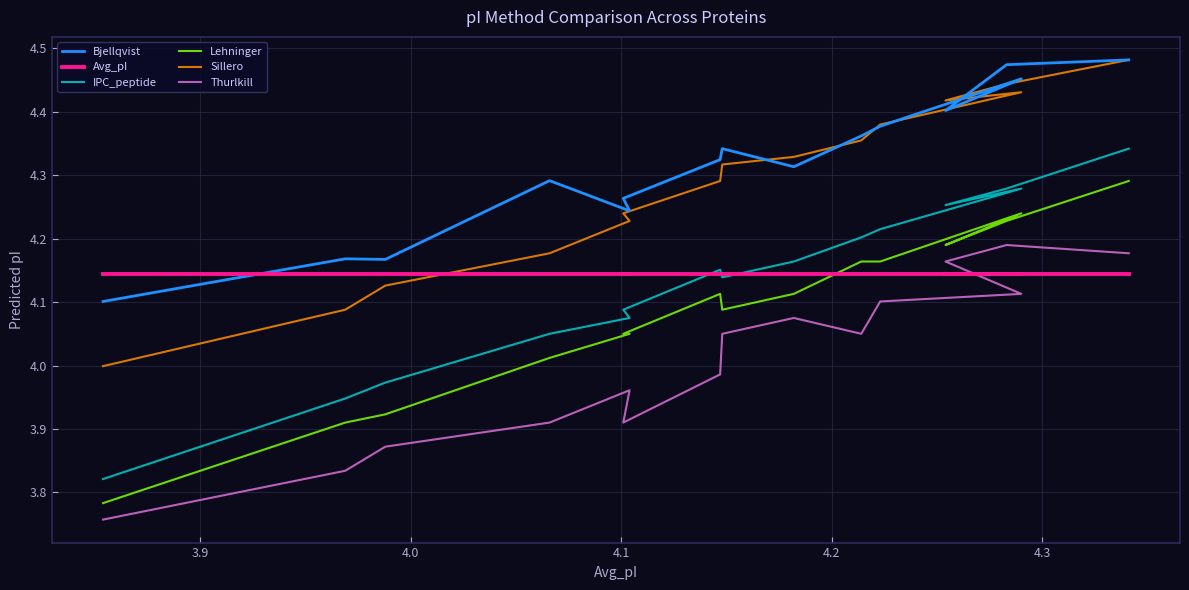

Reading left to right, list all the values displayed in this chart.

Bjellqvist: 4.1	4.2	4.2	4.3	4.2	4.3	4.3	4.3	4.3	4.4	4.4	4.5	4.4	4.5	4.5
Avg_pI: 4.1	4.1	4.1	4.1	4.1	4.1	4.1	4.1	4.1	4.1	4.1	4.1	4.1	4.1	4.1
IPC_peptide: 3.8	3.9	4.0	4.0	4.1	4.1	4.2	4.1	4.2	4.2	4.2	4.3	4.3	4.3	4.3
Lehninger: 3.8	3.9	3.9	4.0	4.0	4.0	4.1	4.1	4.1	4.2	4.2	4.2	4.2	4.2	4.3
Sillero: 4.0	4.1	4.1	4.2	4.2	4.2	4.3	4.3	4.3	4.4	4.4	4.4	4.4	4.4	4.5
Thurlkill: 3.8	3.8	3.9	3.9	4.0	3.9	4.0	4.0	4.1	4.0	4.1	4.1	4.2	4.2	4.2